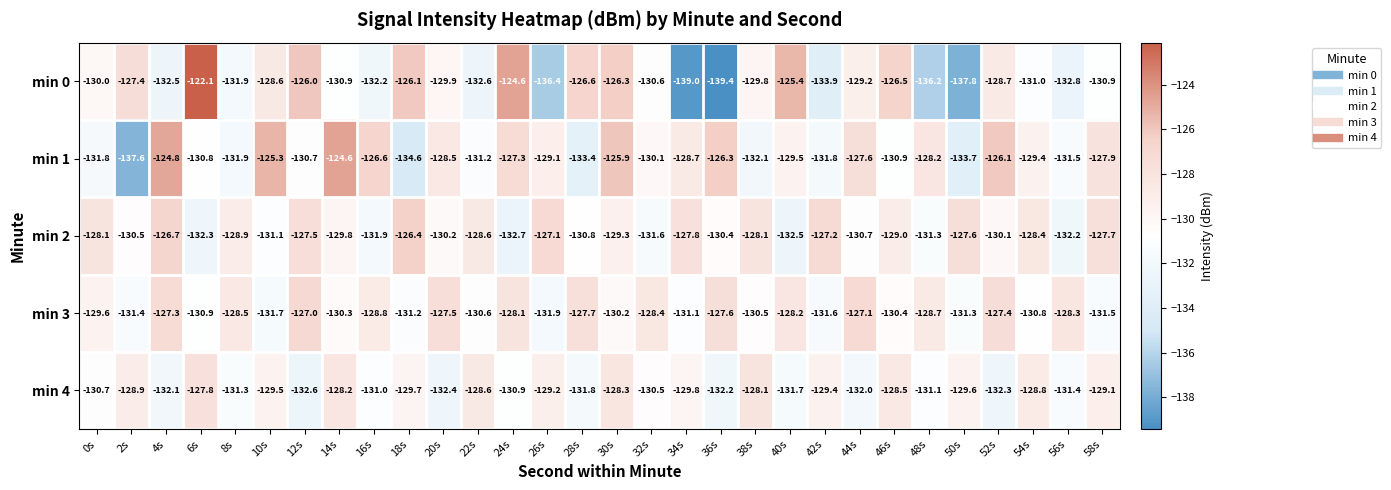

What is the total value across all series at 48s?

-655.5